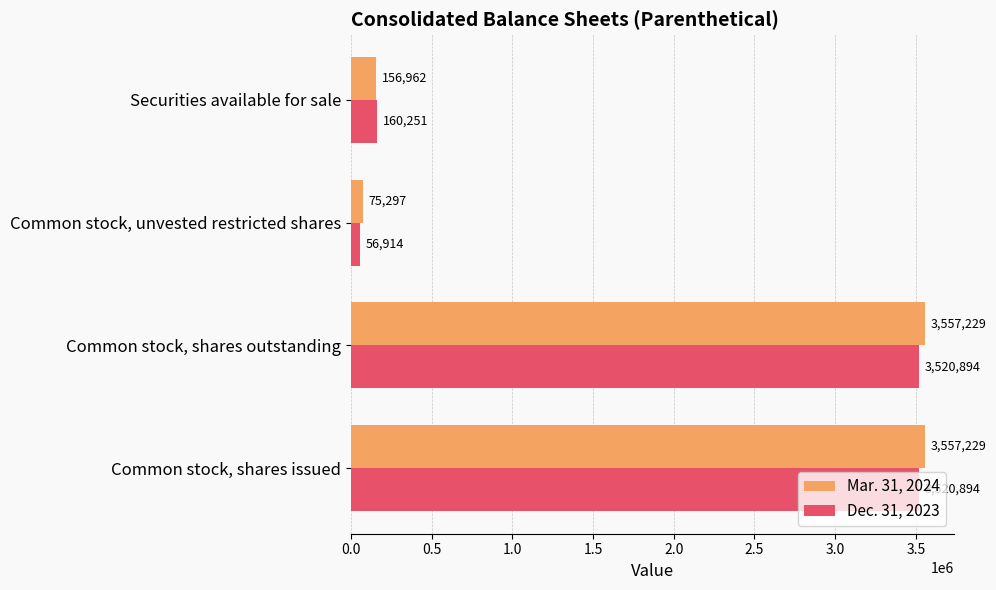

What is the difference between the maximum and minimum values in the Dec. 31, 2023 series?

3463980